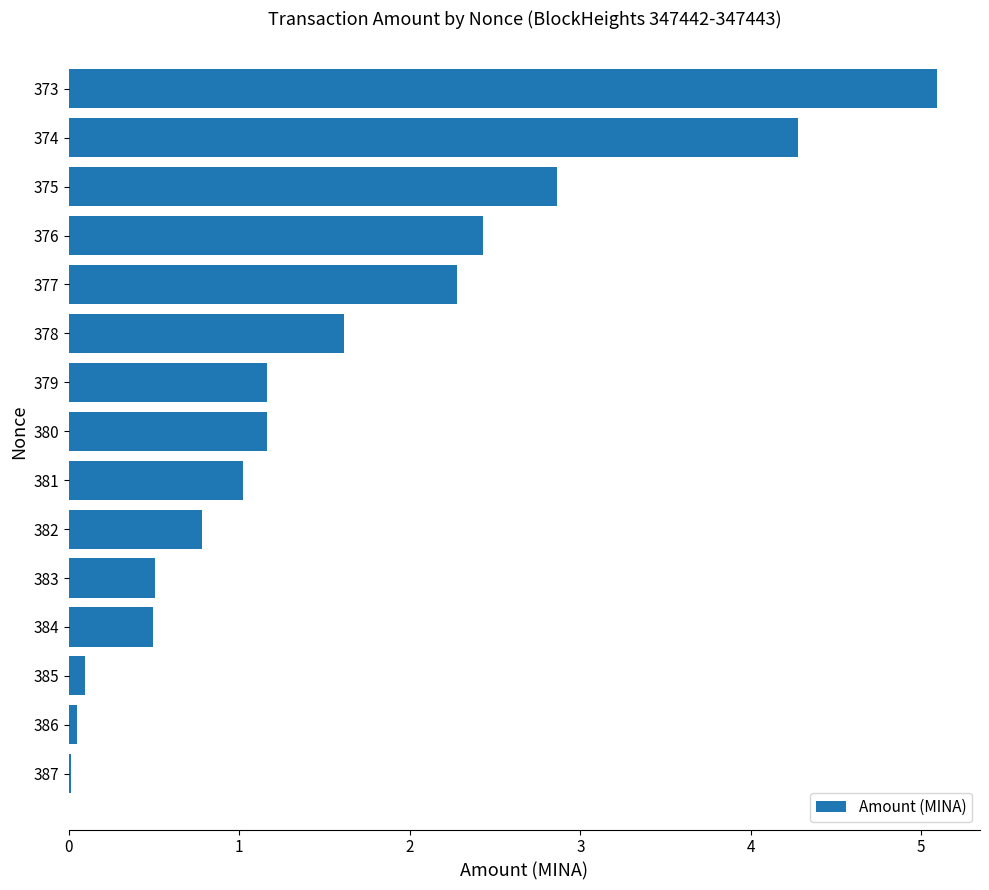

Read the value at 374.

4.3